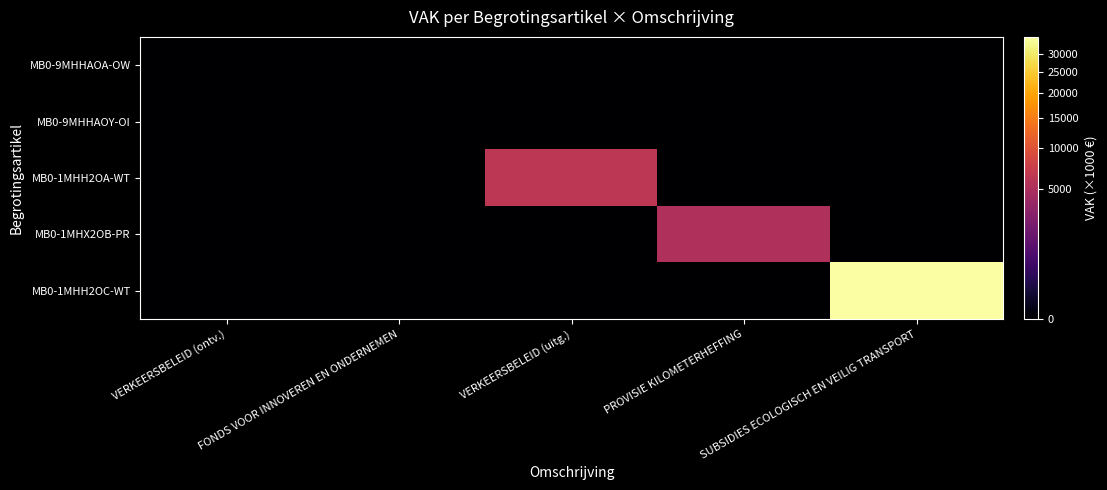

Which series changed the most between VERKEERSBELEID (ontv.) and SUBSIDIES ECOLOGISCH EN VEILIG TRANSPORT?

MB0-1MHH2OC-WT